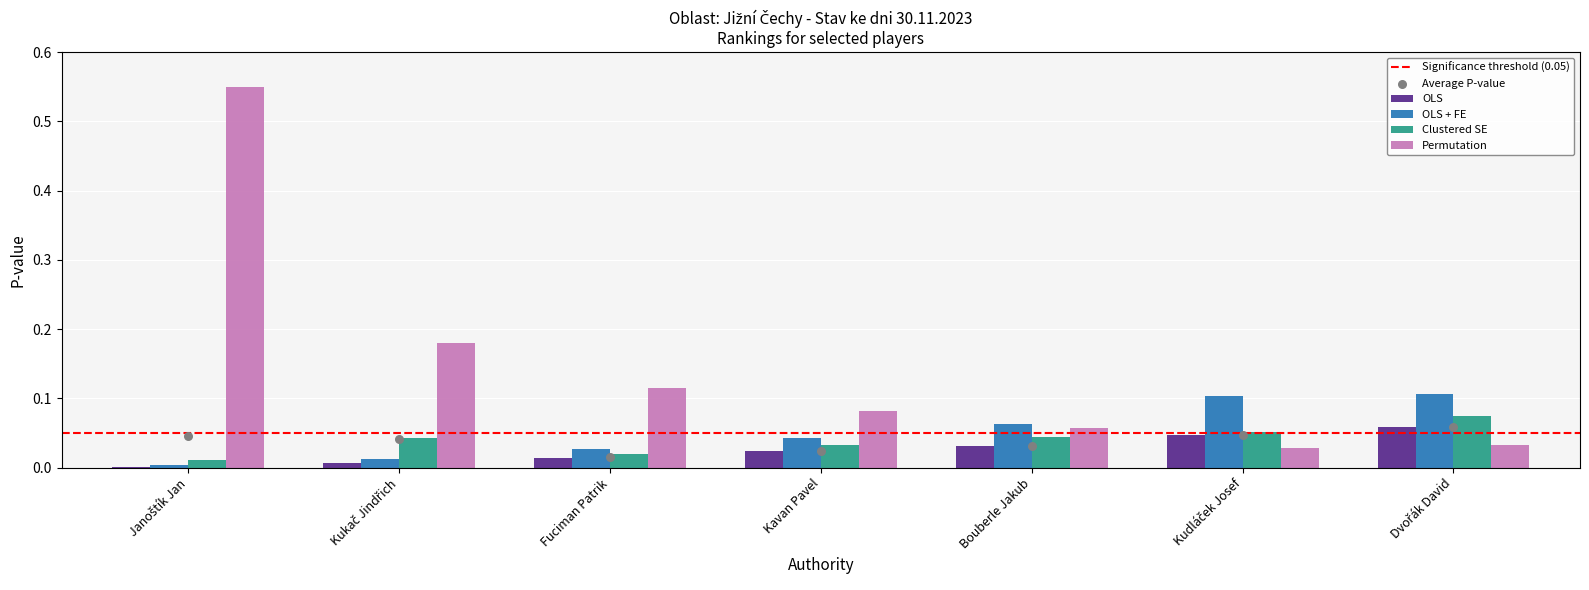

Which series has the largest total across all categories?

Permutation